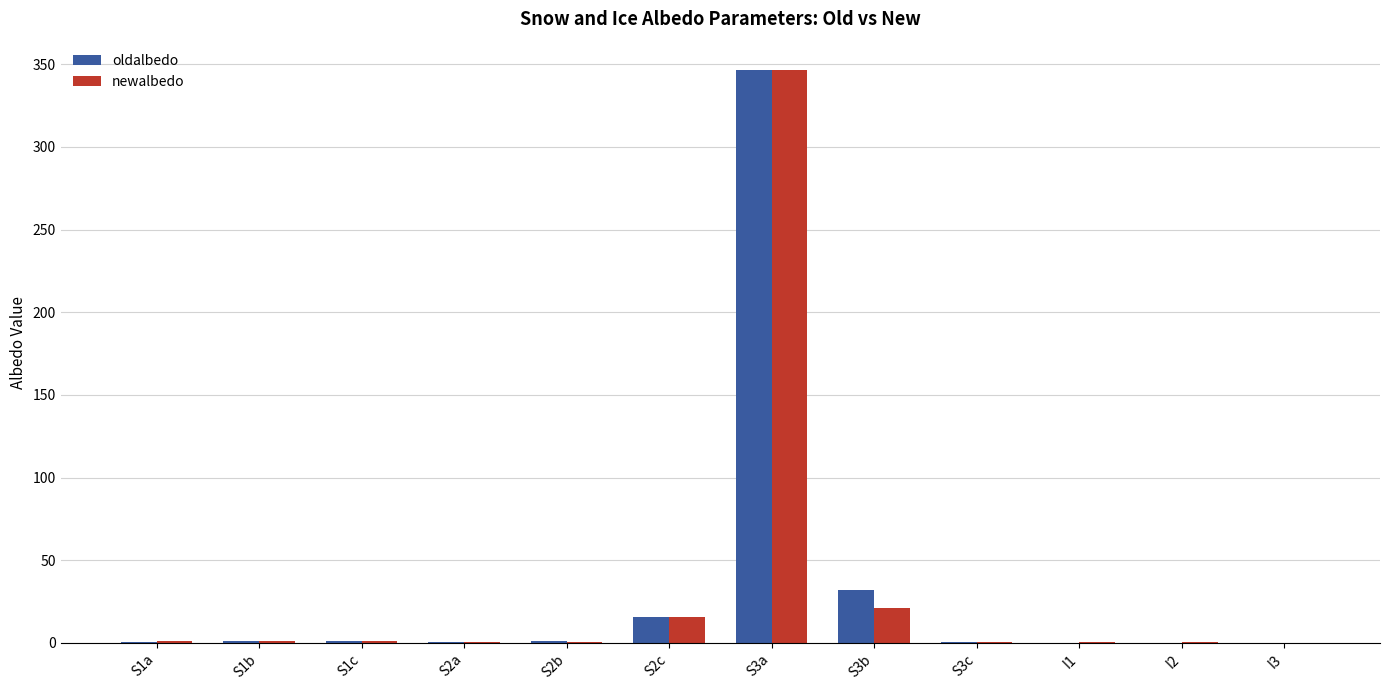

What is the sum of all newalbedo values?

387.9